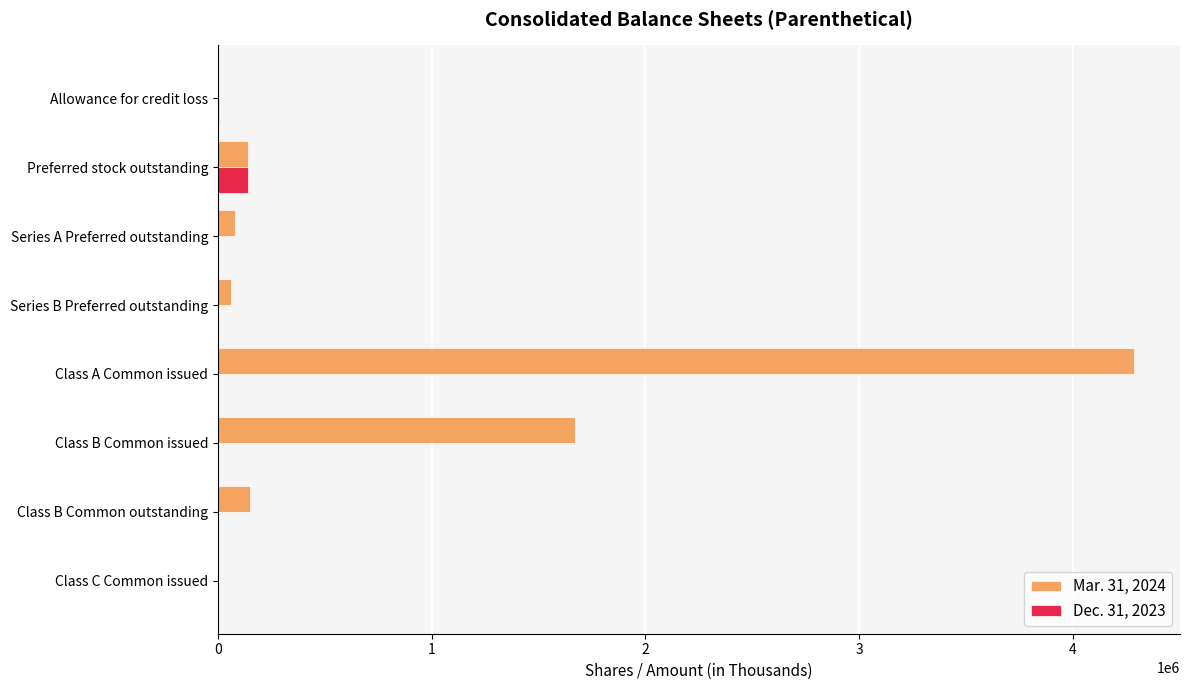

The Mar. 31, 2024 series shows 151000 at Class B Common outstanding. True or false?

True